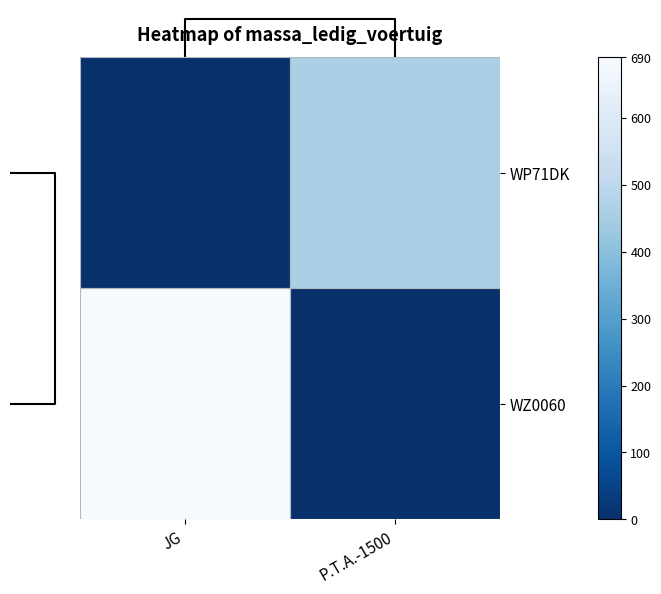

What is the sum of the WZ0060 values at P.T.A.-1500 and JG?

690